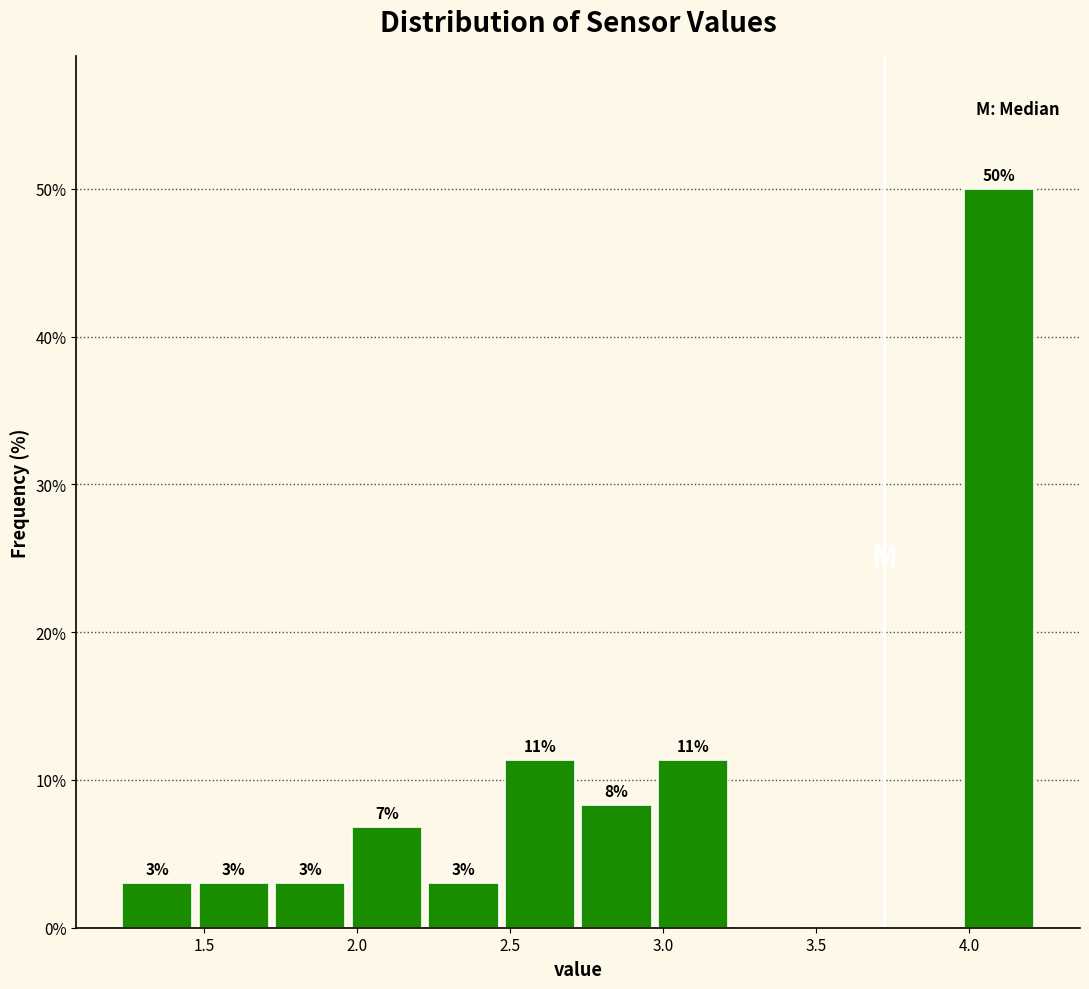

Which range on the x-axis has the tallest bar?

3.95 to 4.20